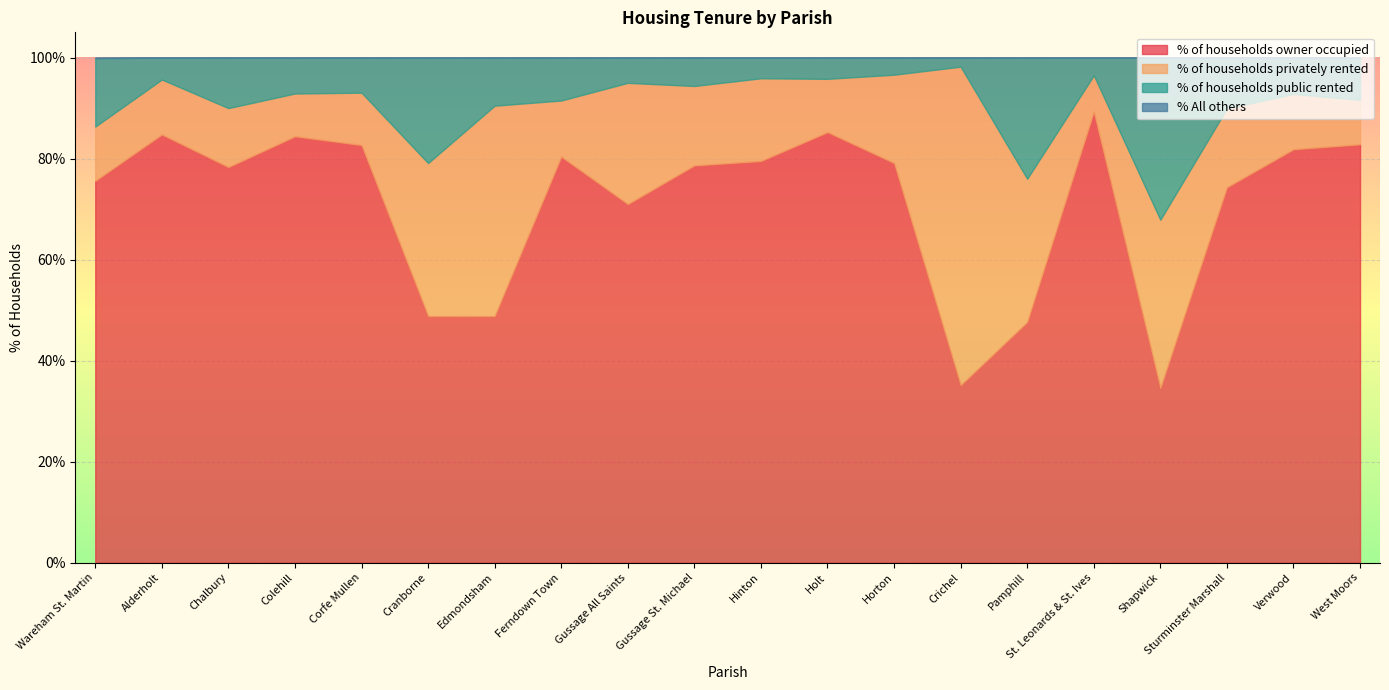

Which series has the largest total across all categories?

% of households owner occupied